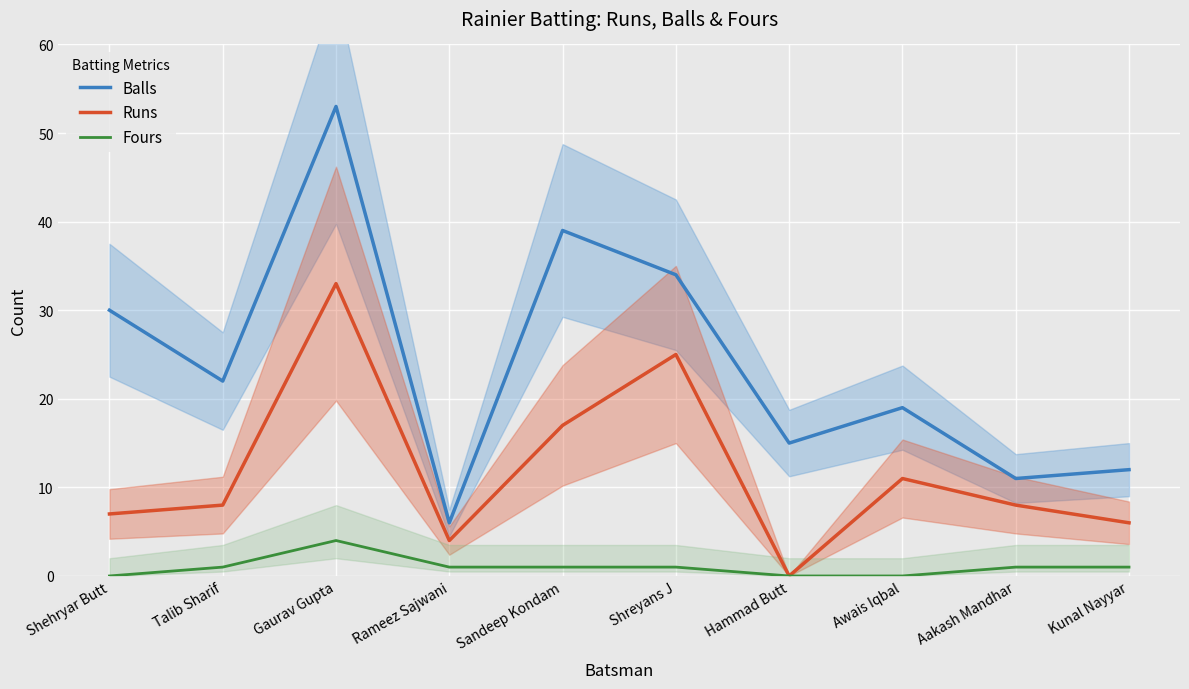

What is the average value of the Fours series?

1